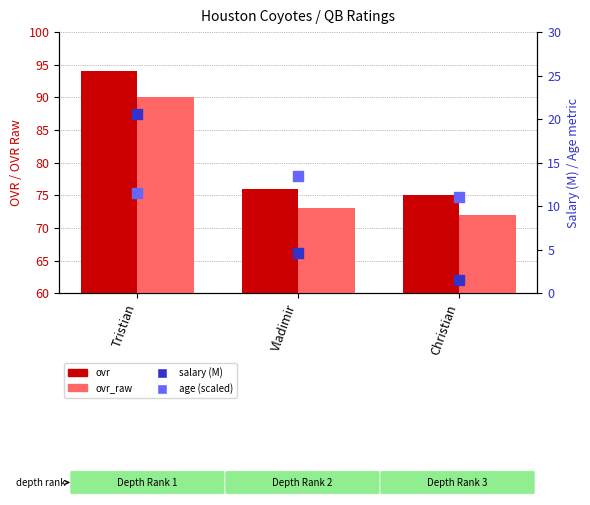

At how many categories does at least one series exceed 58?

3